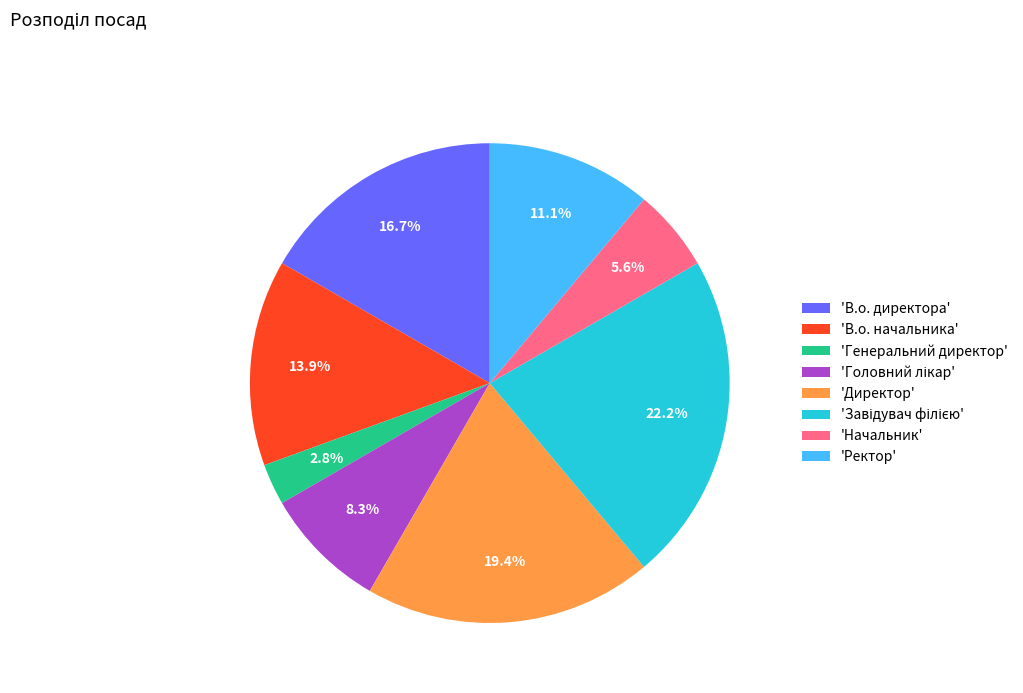

Is the sum of 'В.о. директора' and 'В.о. начальника' greater than half?

No